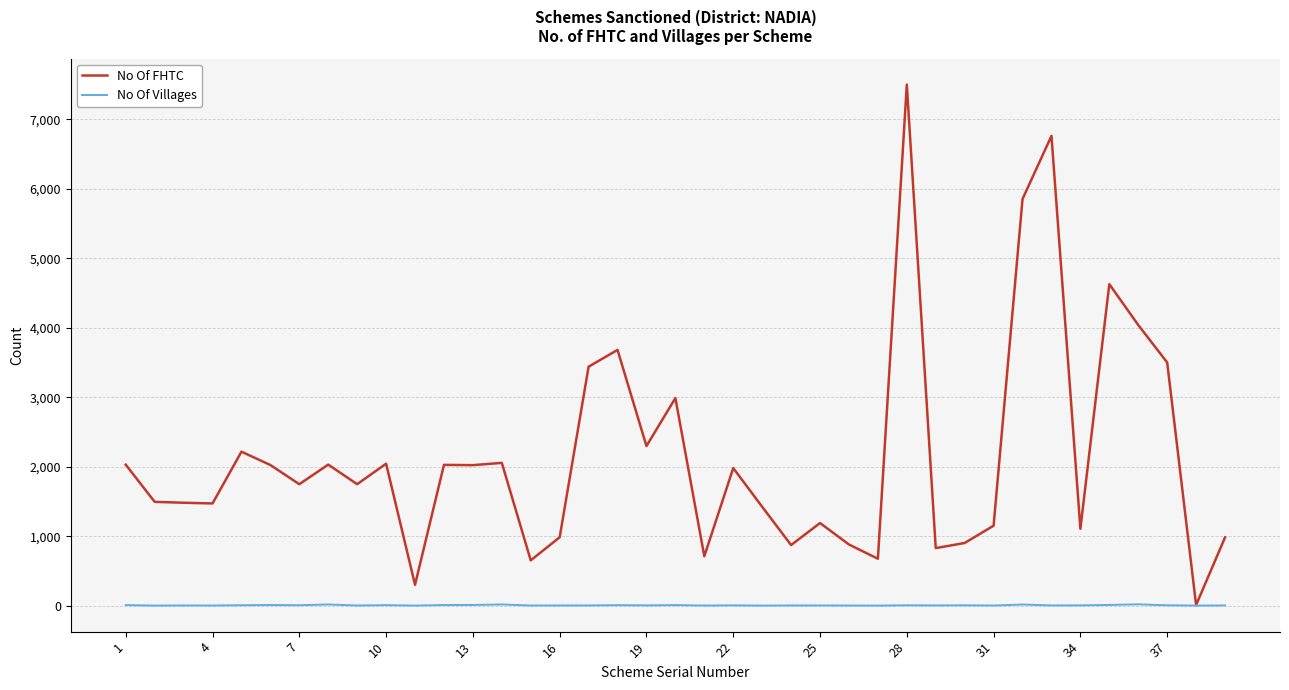

Which series has the largest range (max minus min)?

No Of FHTC